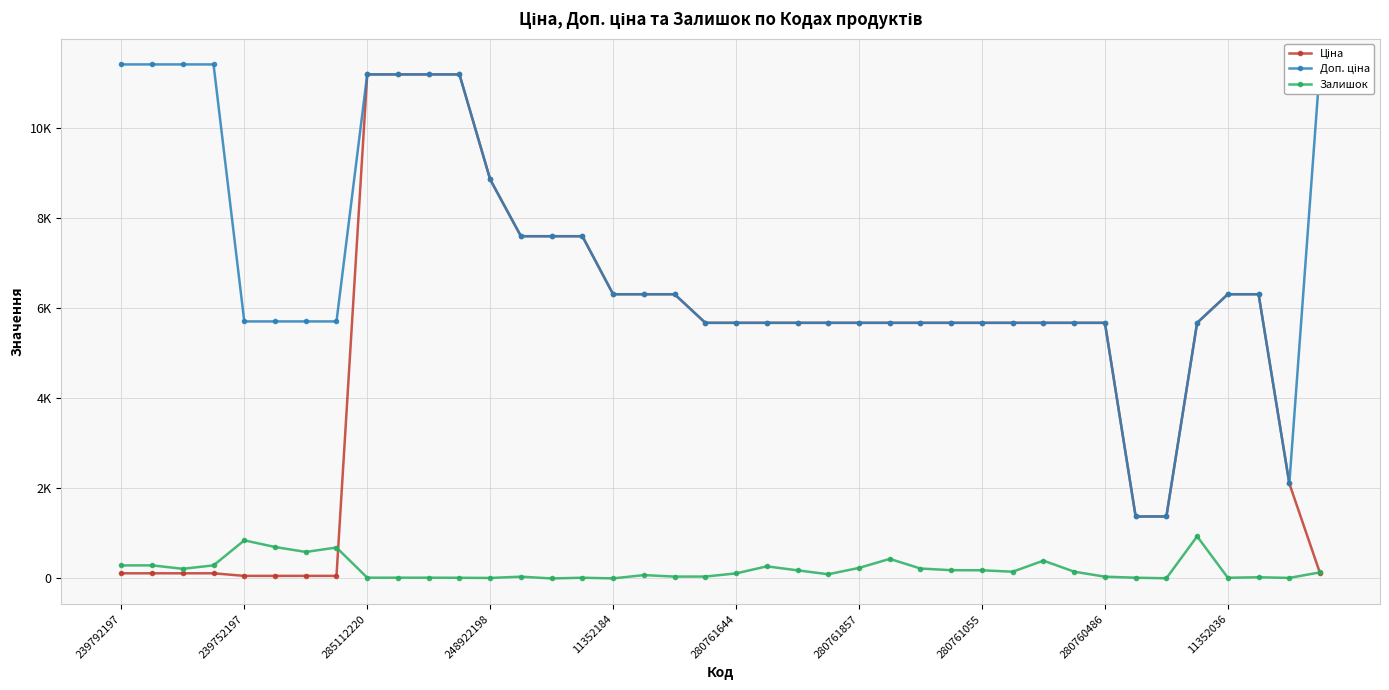

How many times do Ціна and Доп. ціна cross each other?

1